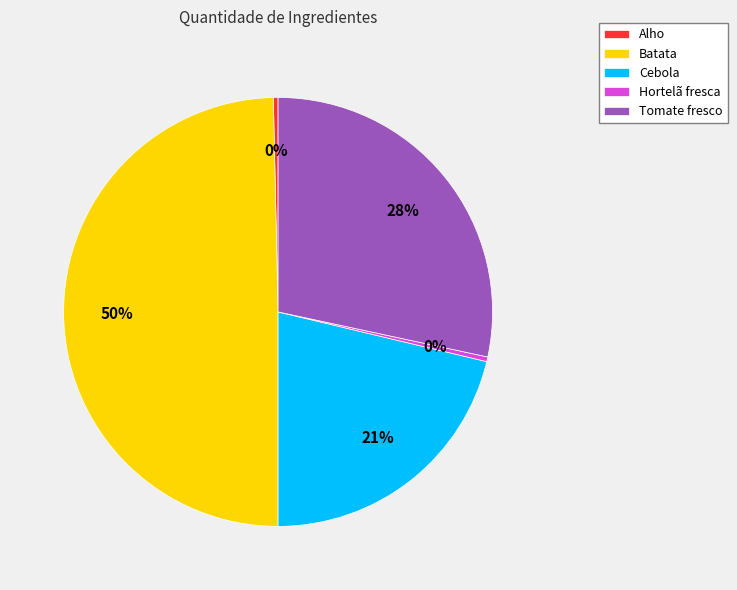

True or false: Batata accounts for 50% of the total.

True